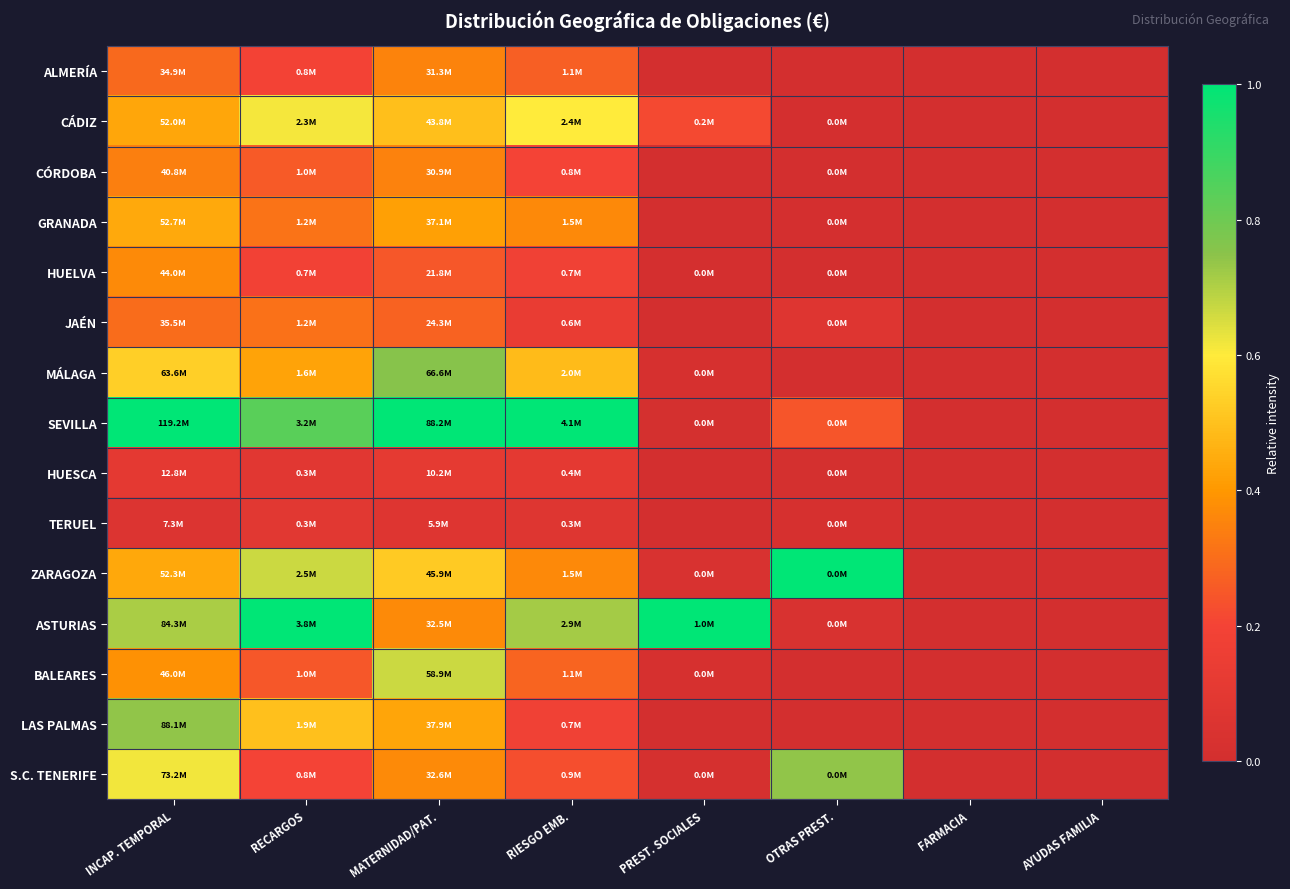

Rank the series at RIESGO EMB. from highest to lowest value.

SEVILLA, ASTURIAS, CÁDIZ, MÁLAGA, ZARAGOZA, GRANADA, BALEARES, ALMERÍA, S.C. TENERIFE, CÓRDOBA, LAS PALMAS, HUELVA, JAÉN, HUESCA, TERUEL